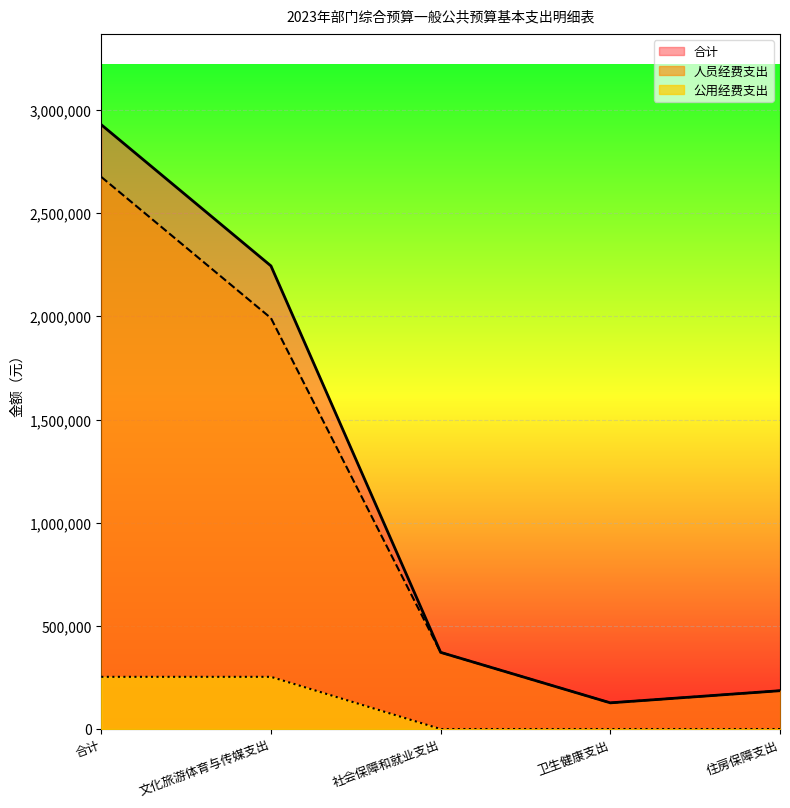

What is the difference between the highest and lowest values at 住房保障支出?

185830